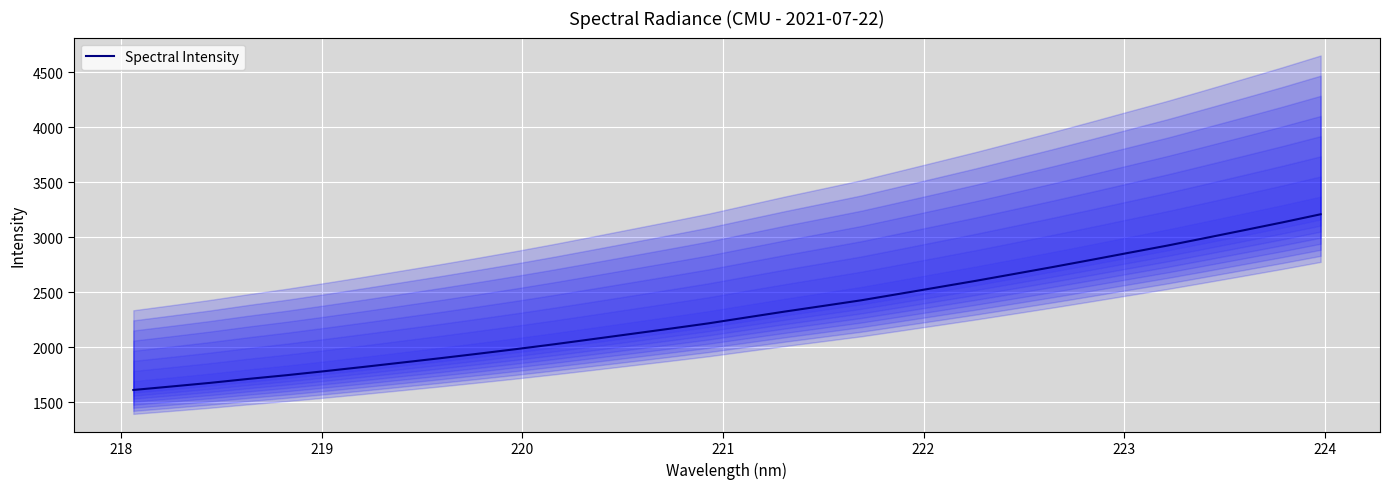

How many data points are less than 2269?

16